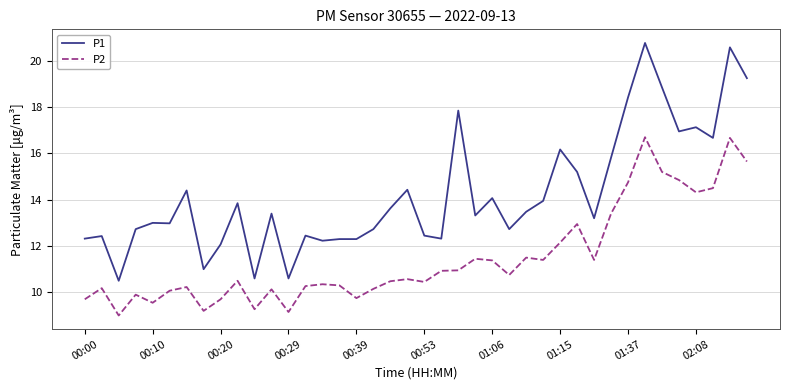

What is the sum of all P2 values?

459.8